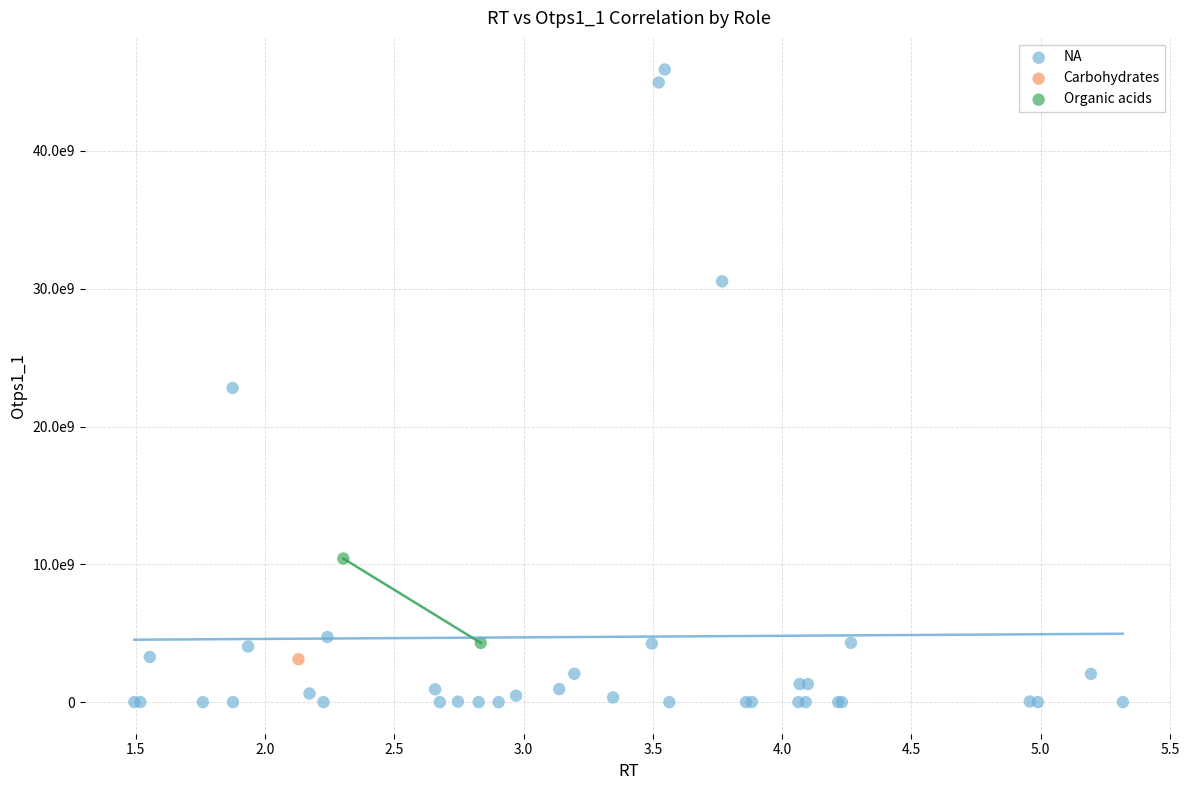

Which series contains the highest Y value?

NA